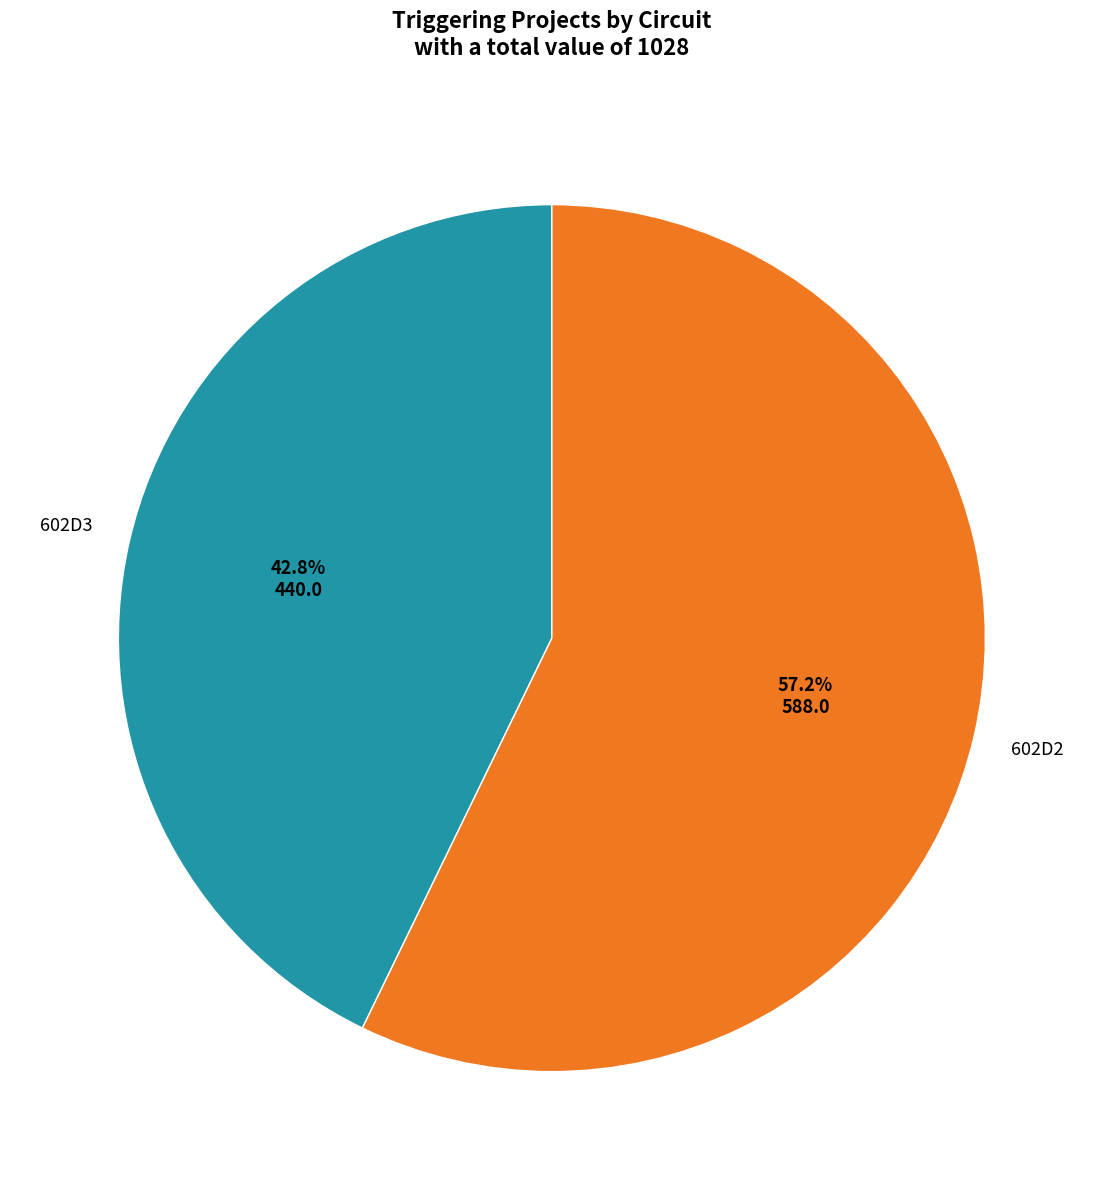

Is there any slice that represents more than half of the pie?

Yes